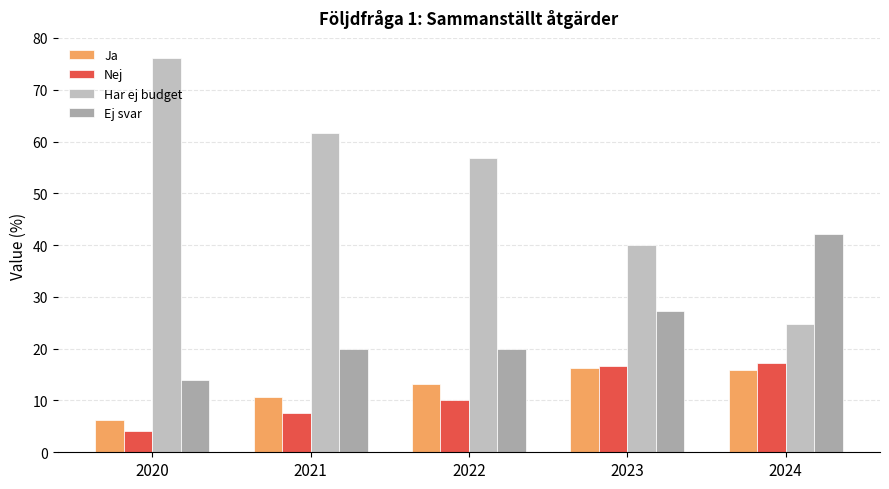

What is the total value across all series at 2022?

100.0